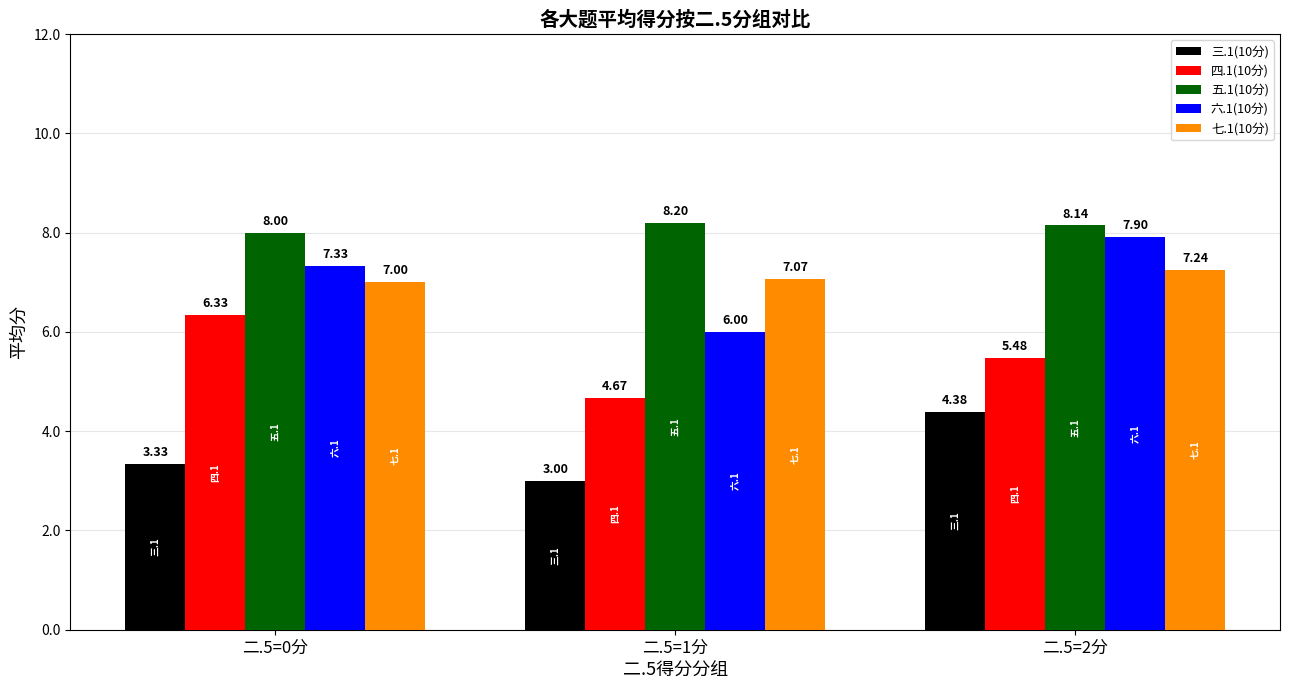

What value does the 三.1(10分) series have at 二.5=2分?

4.4